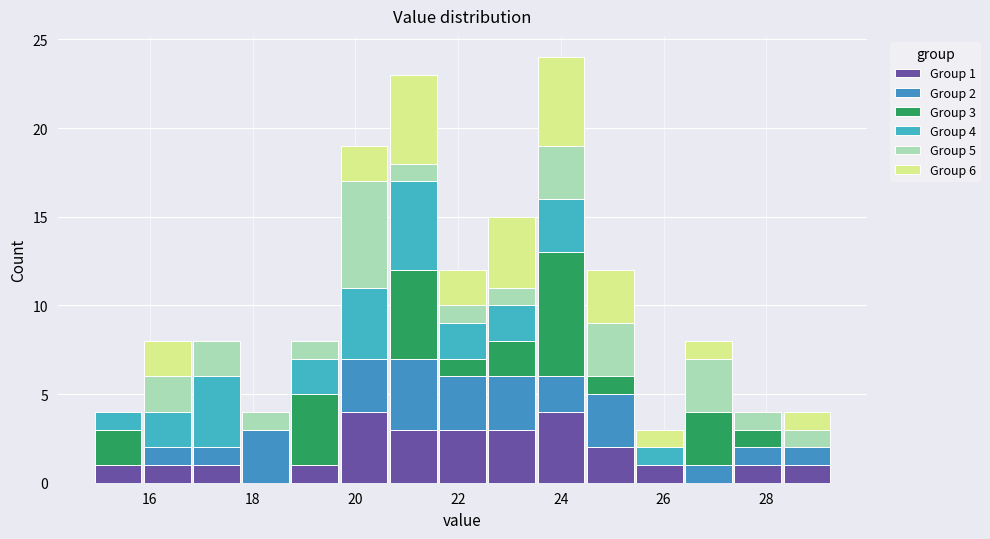

Which range on the x-axis has the tallest stacked bar (by total height)?

23.6 to 24.4